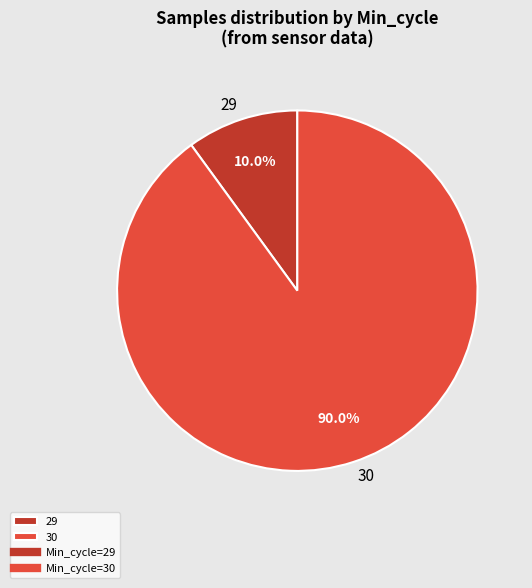

What is the largest slice in the pie chart?

30